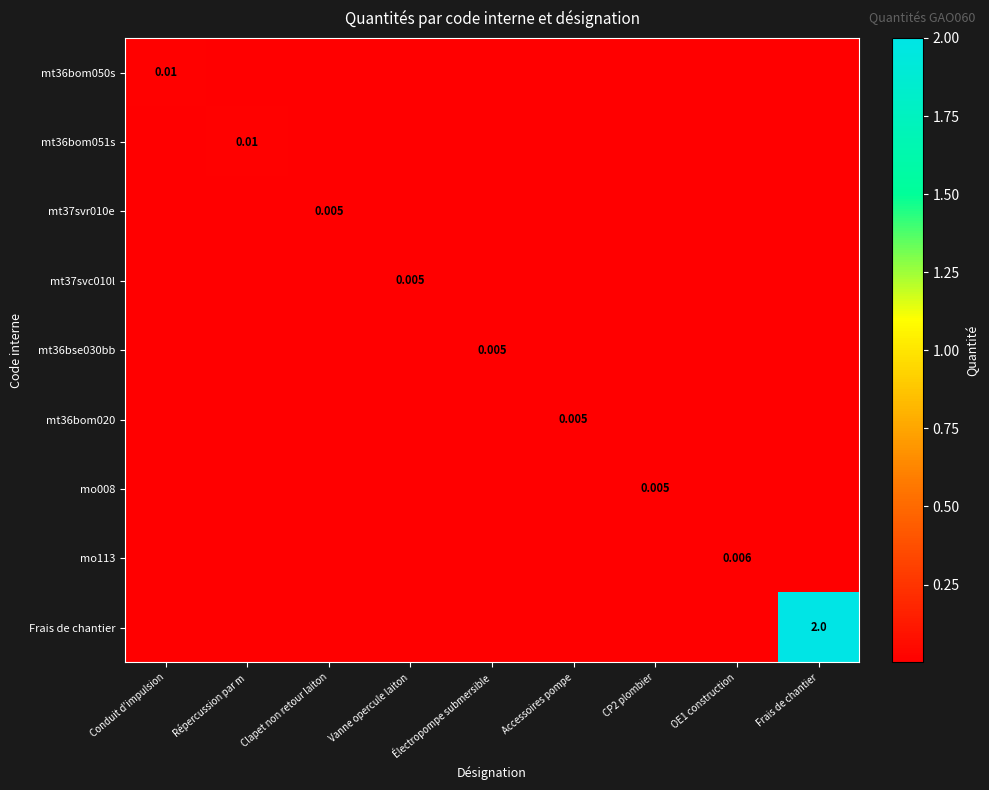

Is it true that mt37svr010e equals 0.0 at Répercussion par m?

True